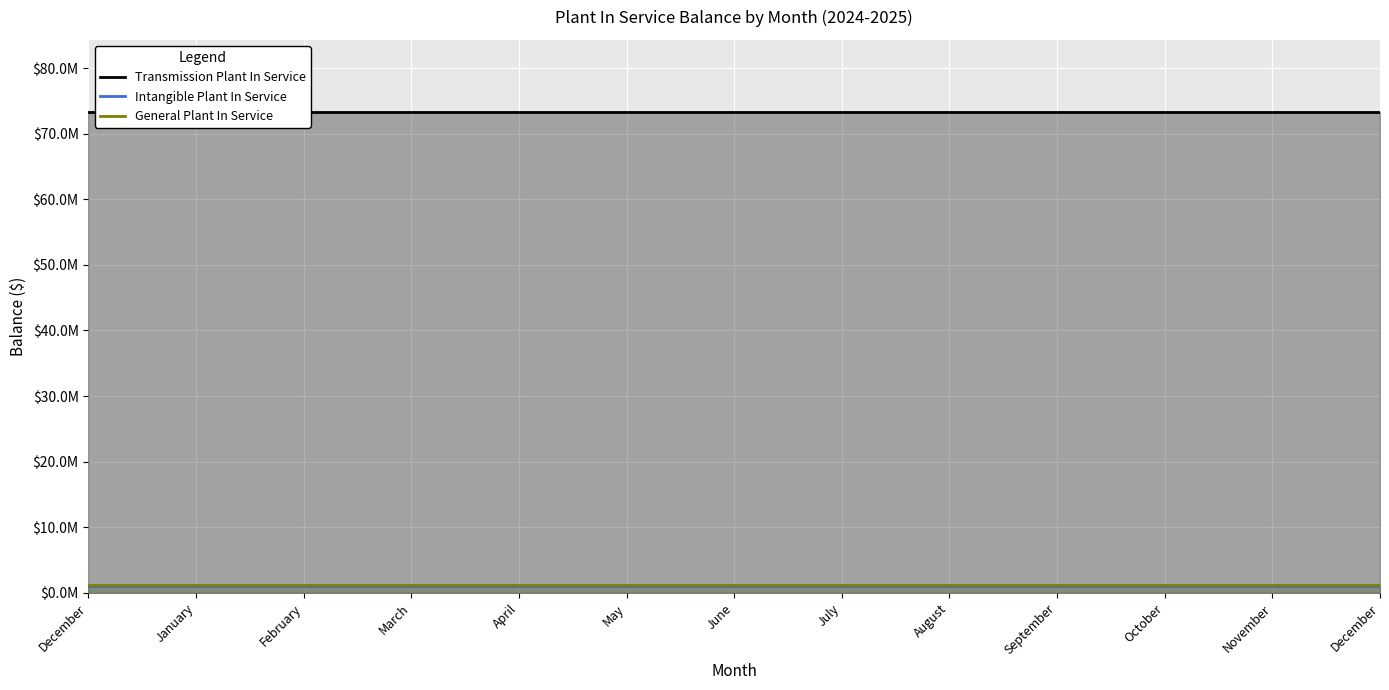

What is the approximate value of Intangible Plant In Service at September?

1086793.8